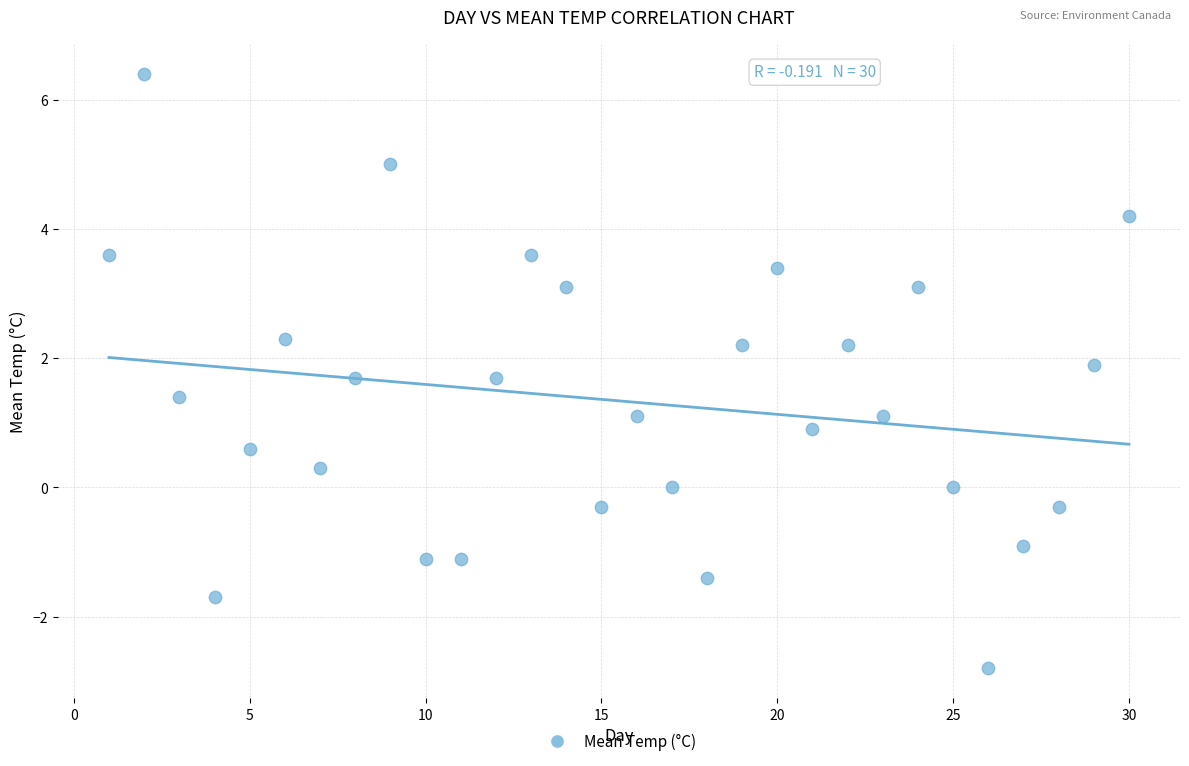

What is the range of Y values (max minus min)?

9.2